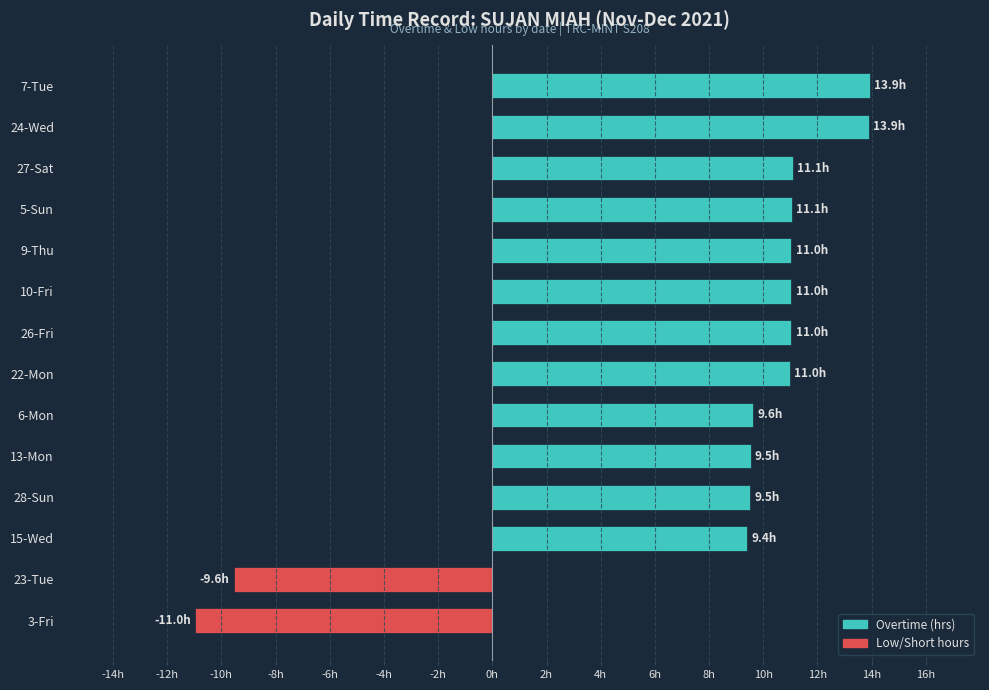

Does the chart contain any negative values?

Yes